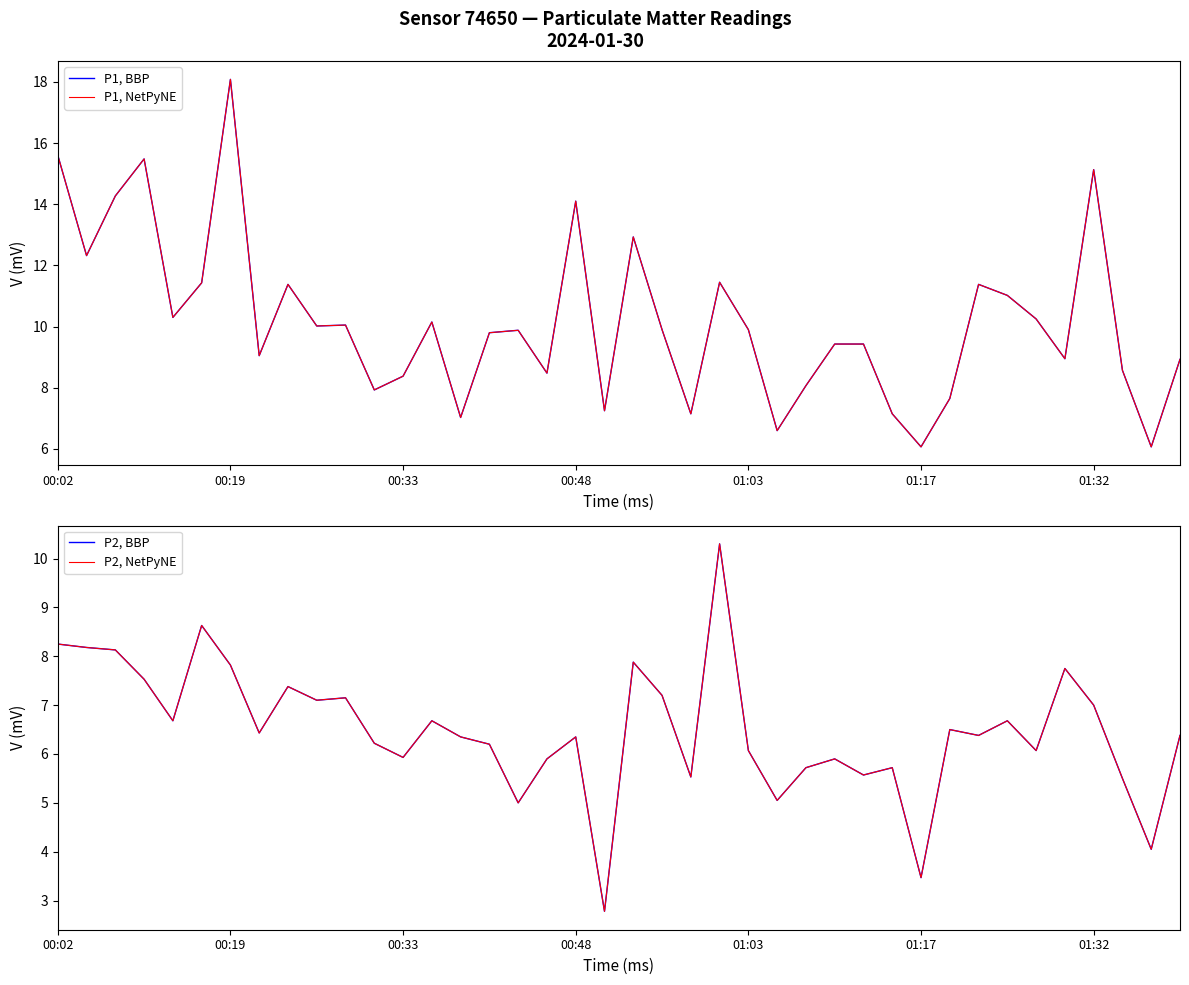

What is the value of the P1, NetPyNE point at the 3rd from the left?

14.3